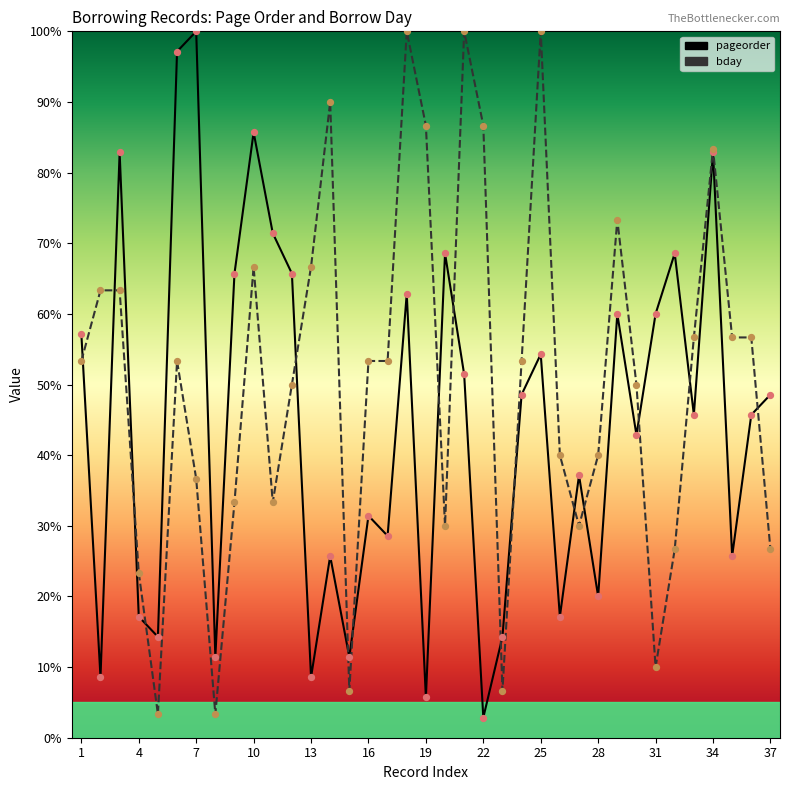

What is the total value across all series at 28?

60.0